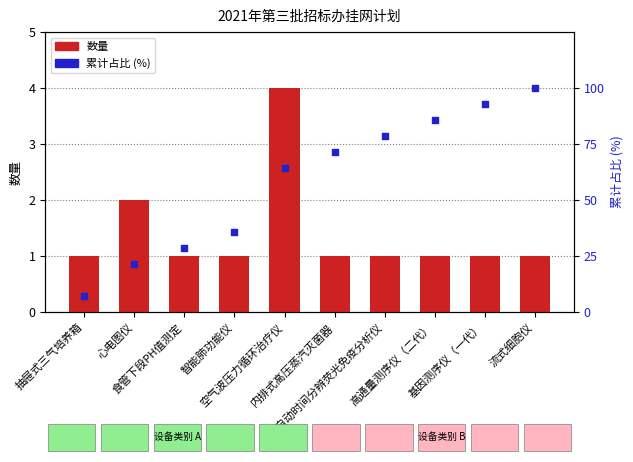

Which series contains the lowest Y value?

数量